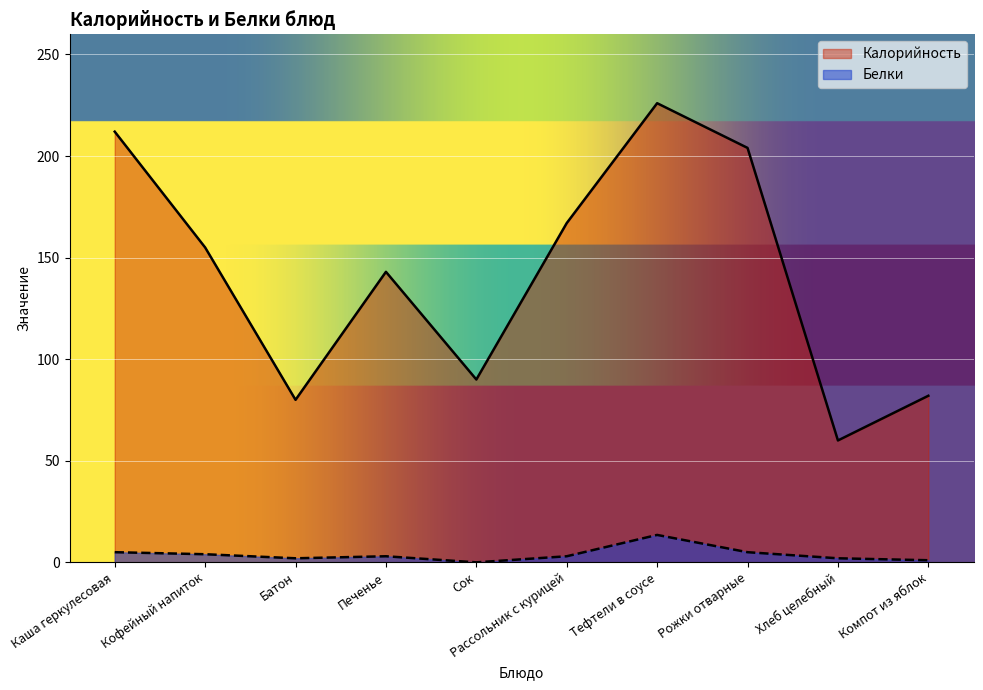

What is the greatest value displayed?

226.0